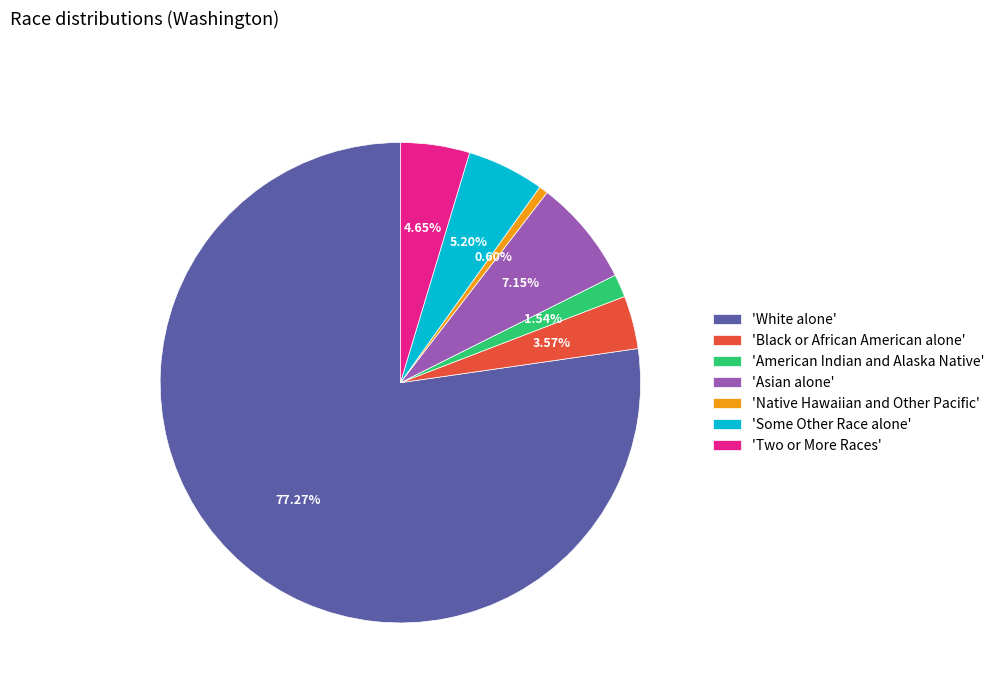

Which category has the biggest portion of the pie?

'White alone'